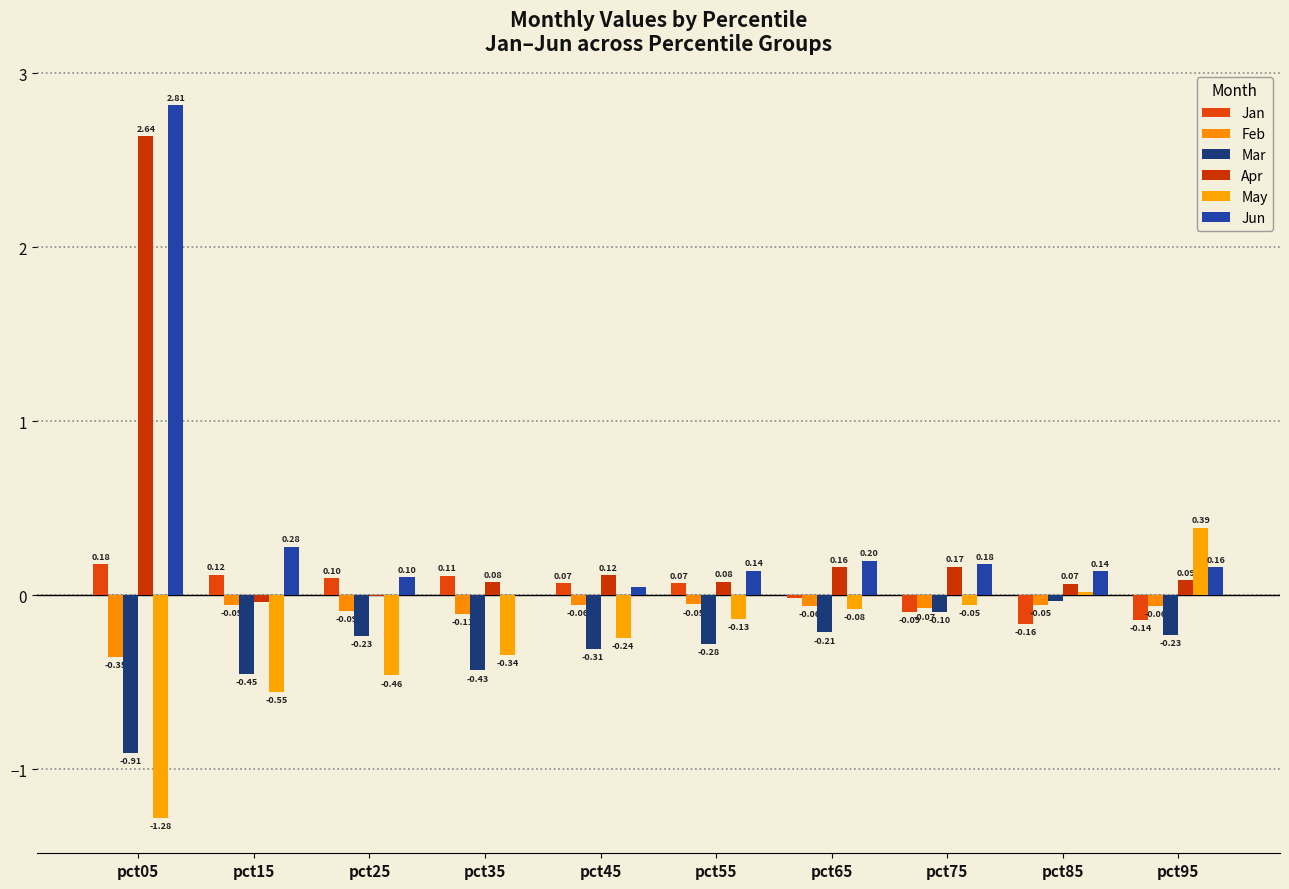

Rank the categories by Feb value from lowest to highest.

pct05, pct35, pct25, pct75, pct95, pct65, pct45, pct85, pct15, pct55